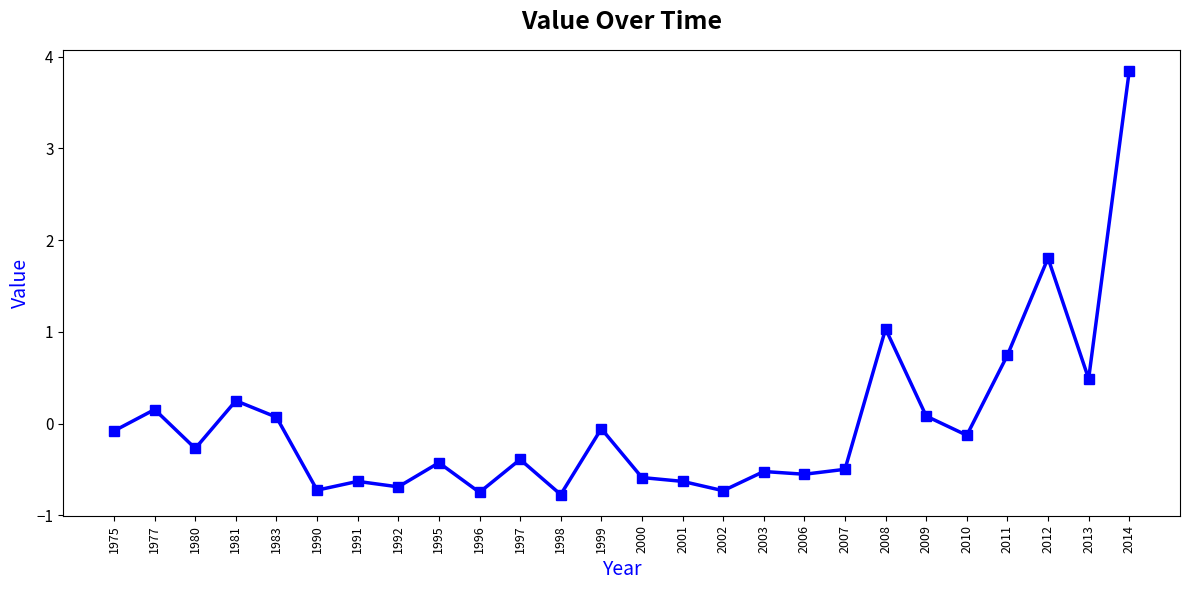

Where is the data nearest to the value 1?

2008